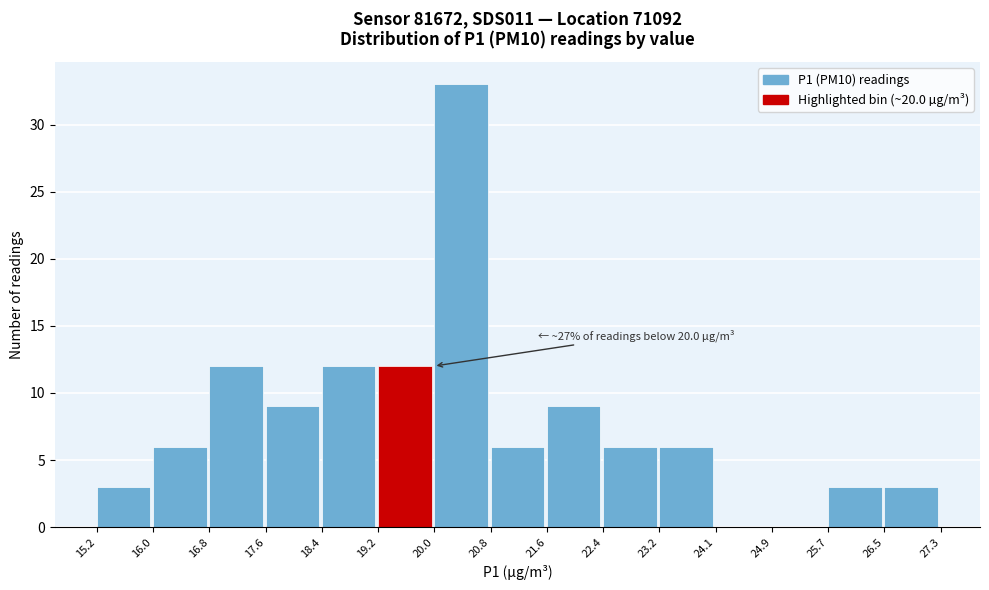

Over which range of the x-axis is the bar tallest?

20.0 to 20.8